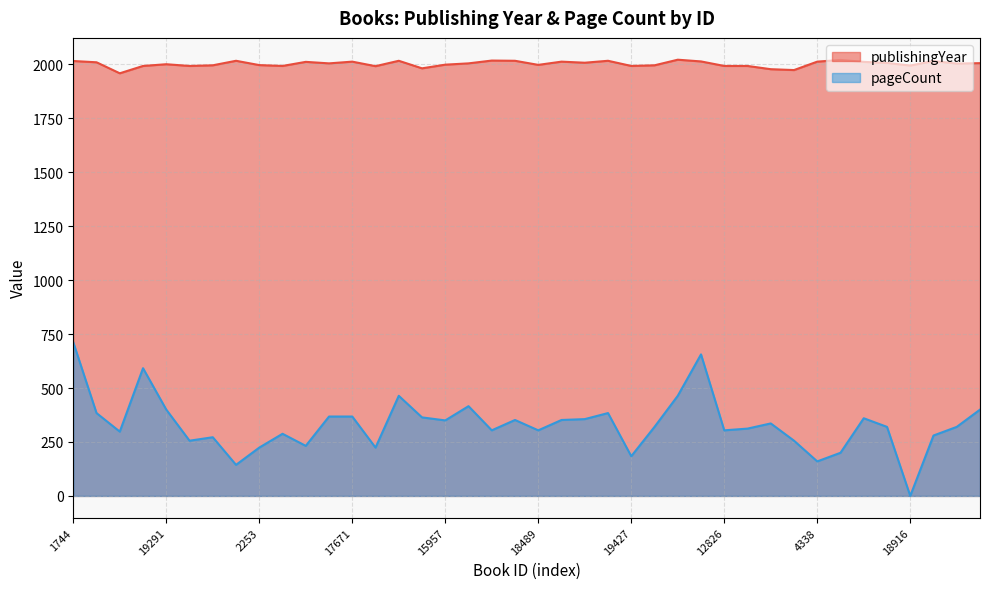

The value of publishingYear at 1129 is 2675. True or false?

False